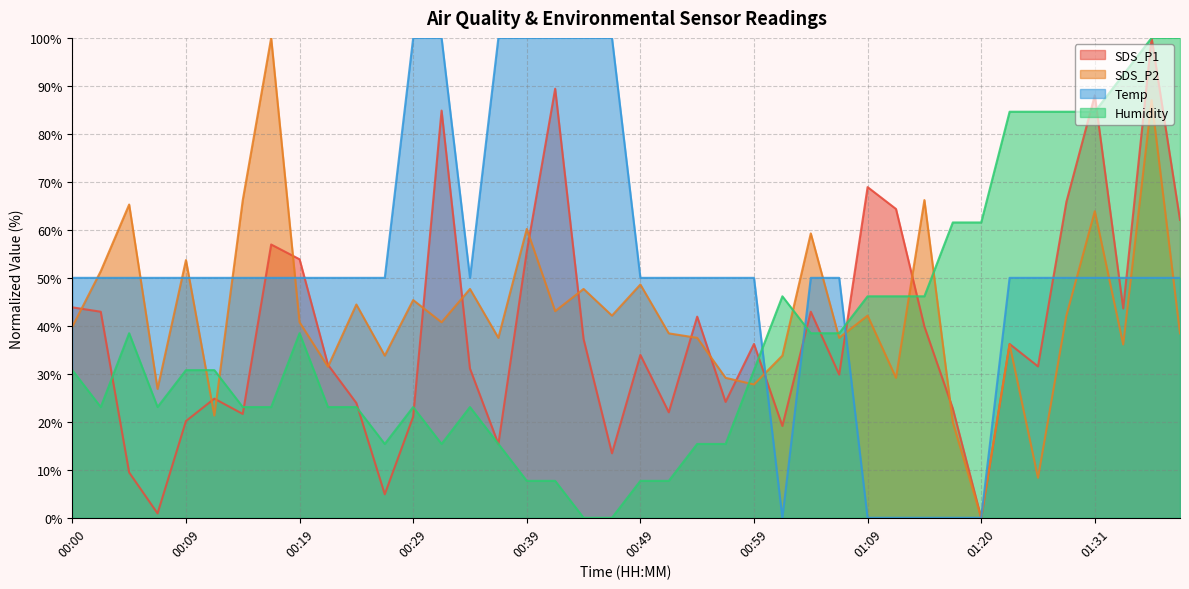

How many interior local peaks does the Humidity series have?

5